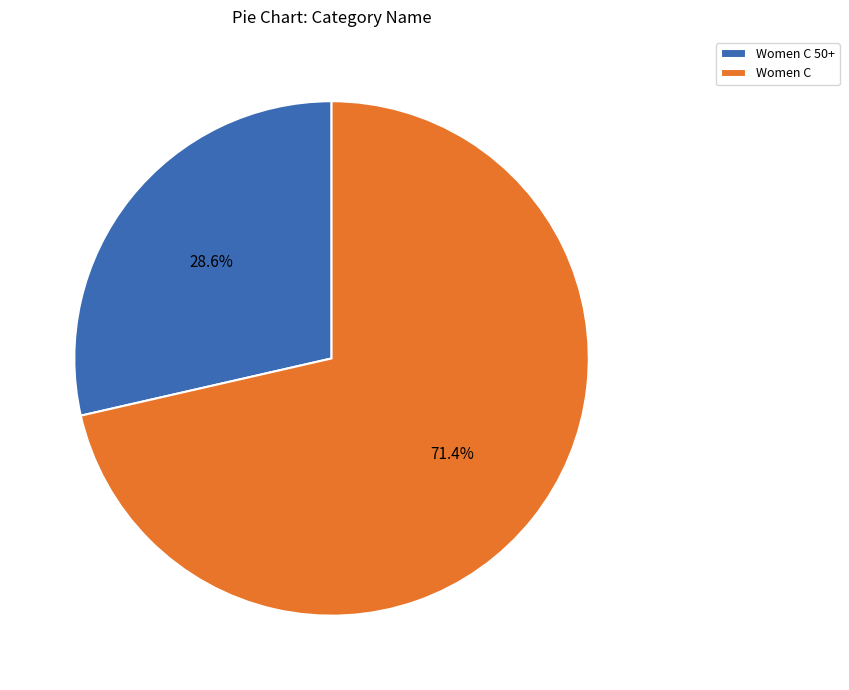

How many segments does this pie chart have?

2